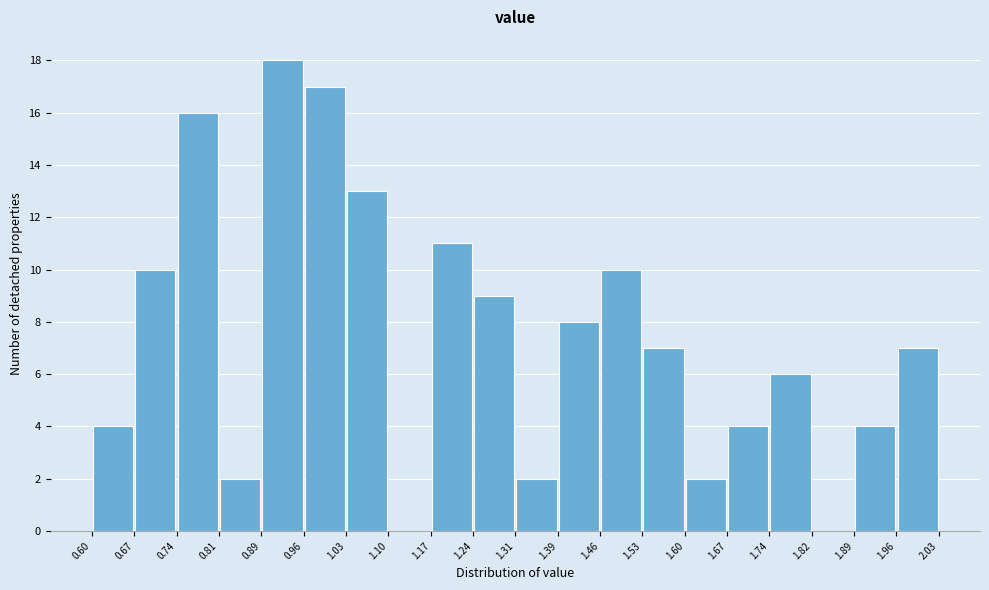

What is the height of the bar covering 0.74 to 0.81 on the x-axis? The values are not printed on the chart, so give them approximately, as read against the axis.

16